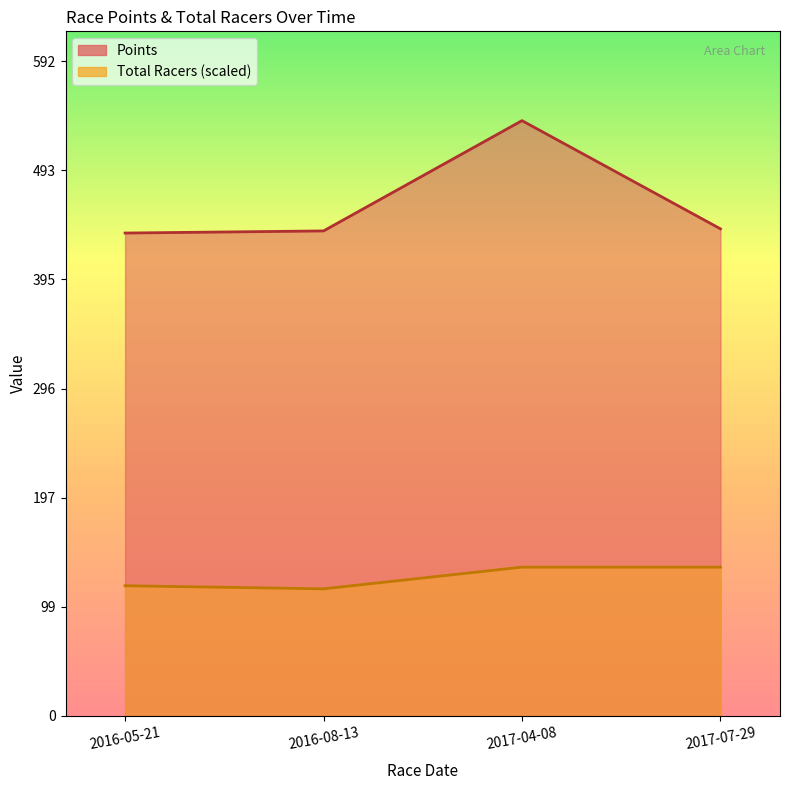

Which series has the largest total across all categories?

Points